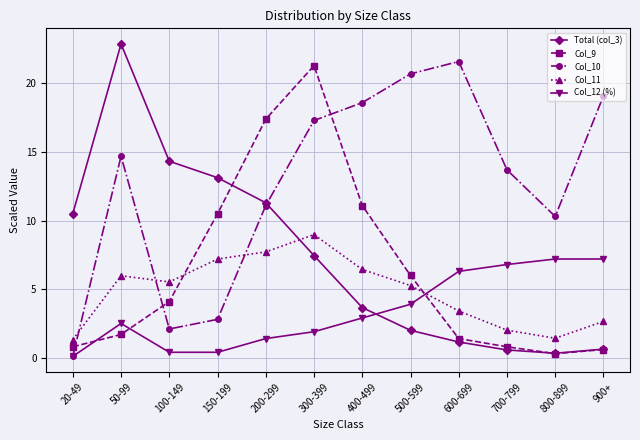

Where do Col_9 and Col_10 first cross each other?

20-49 and 50-99